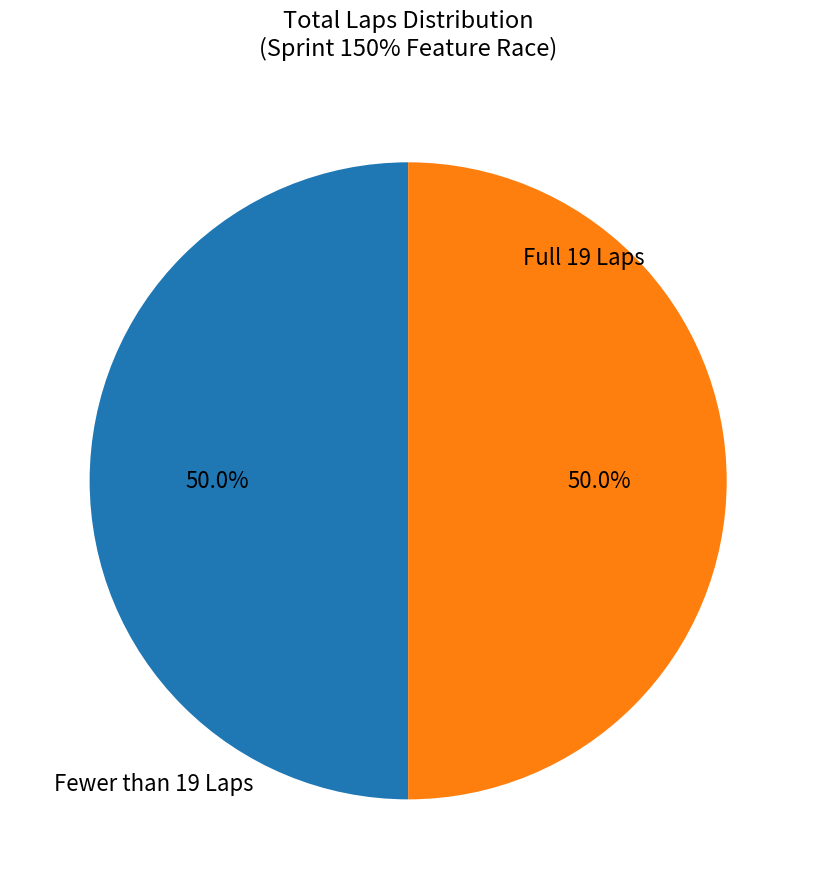

How many segments does this pie chart have?

2